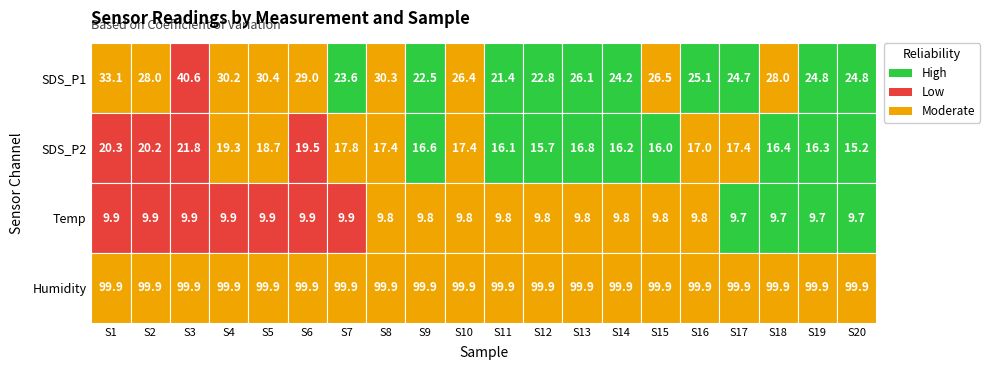

What is the difference between the maximum and second lowest values in the SDS_P2 series?

6.1